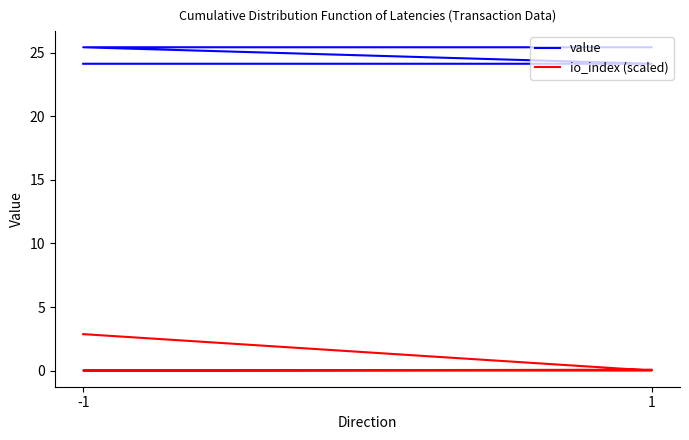

True or false: value has more than 1 points higher than both neighbors.

False